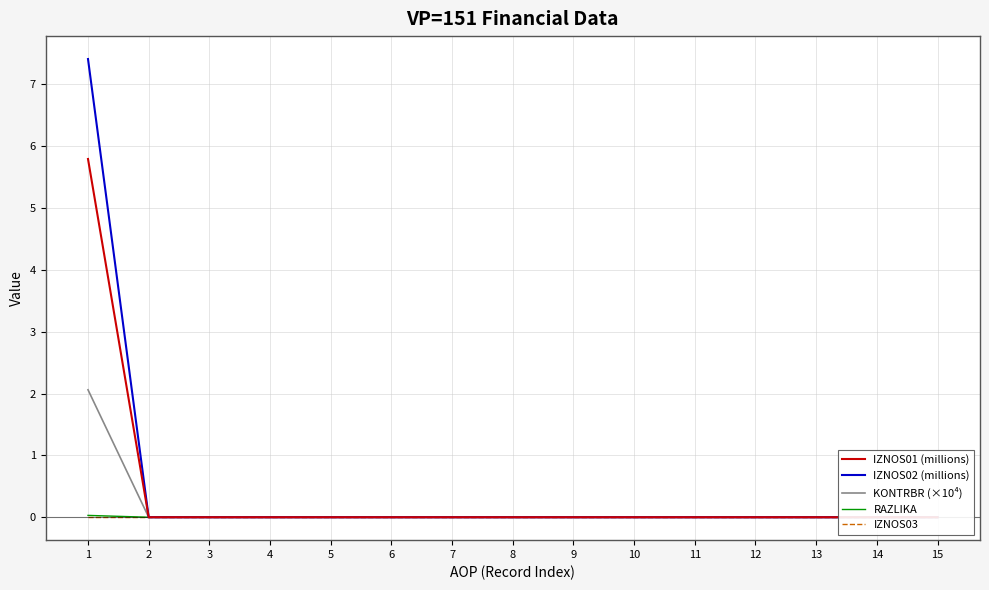

At which category is the sum across all series the highest?

1